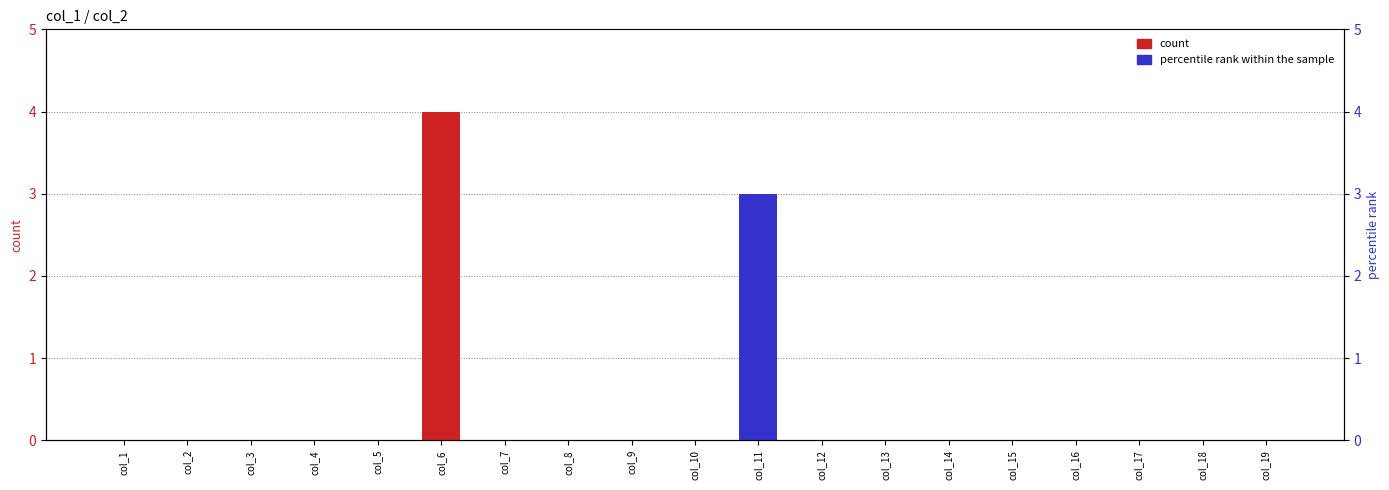

Which series has the largest total across all categories?

col_3 + col_5 (count)